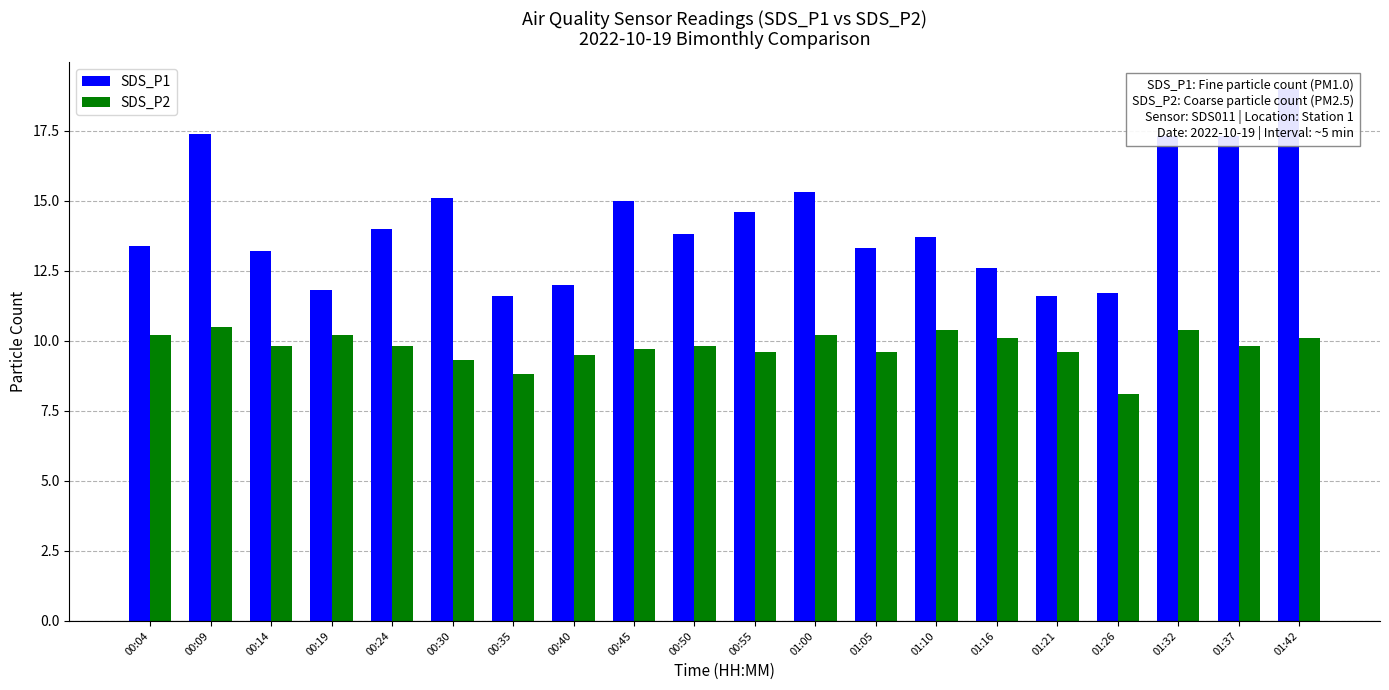

How many data points in SDS_P2 are above 9?

18